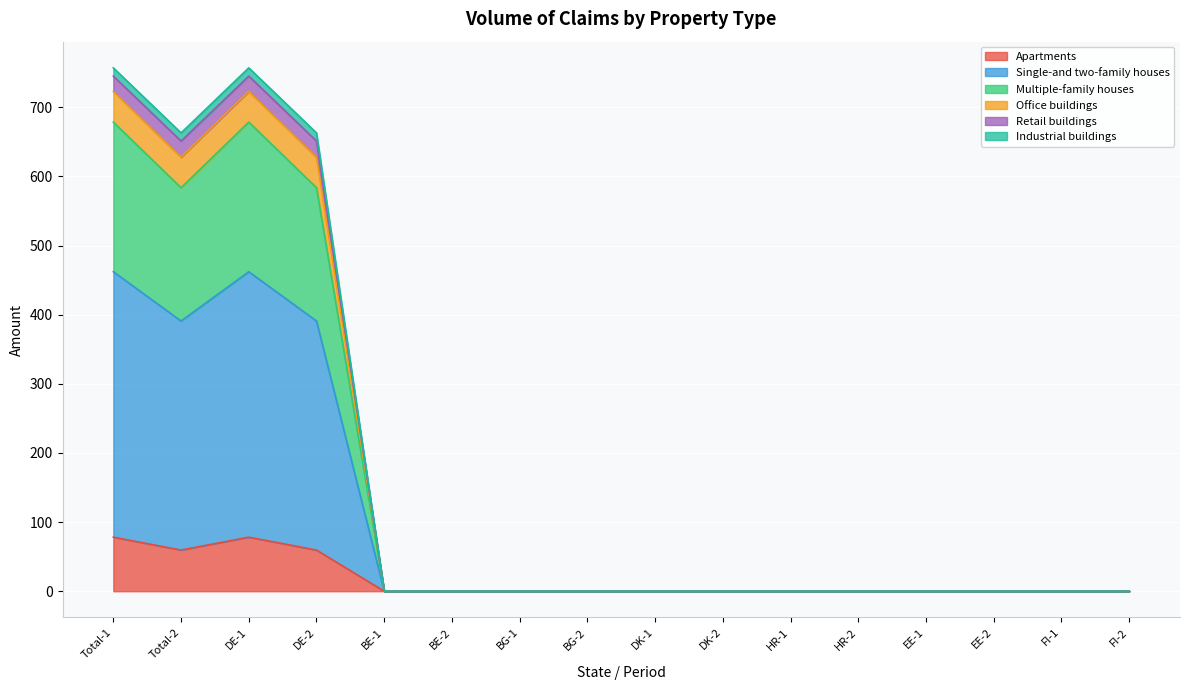

The value of Apartments at DE-1 is 78.2. True or false?

True